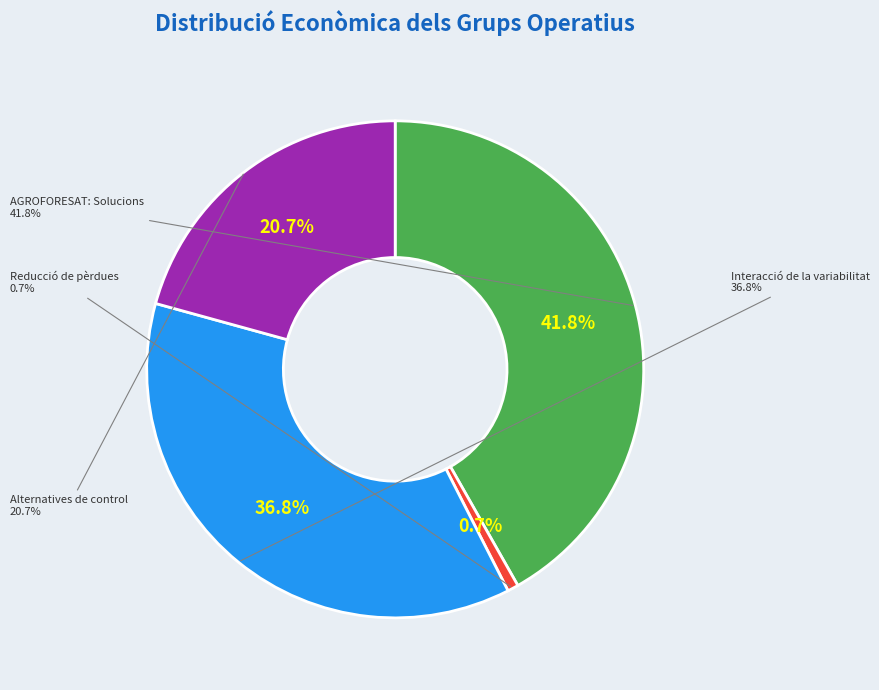

What percentage is NOT represented by Alternatives de control?

79.3%